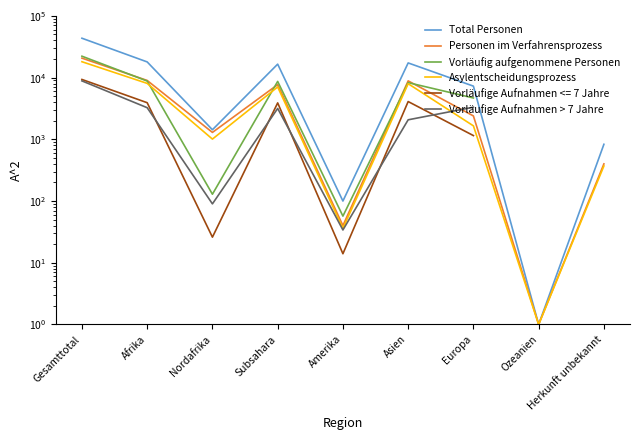

Which category has the highest value across all series?

Gesamttotal